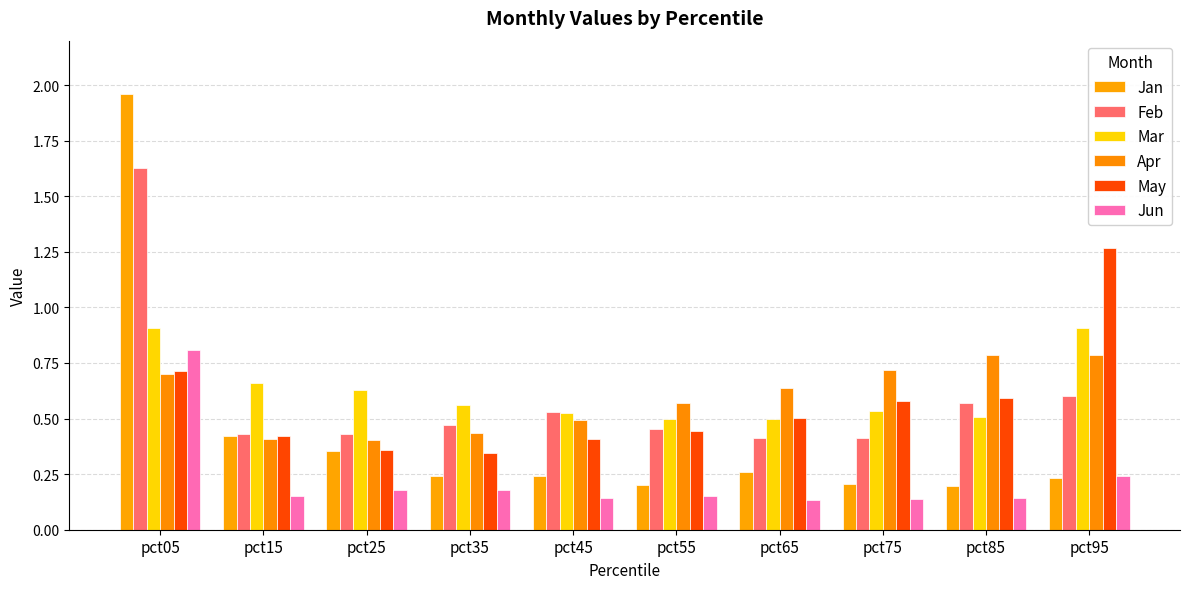

What is the total value across all series at pct65?

2.4